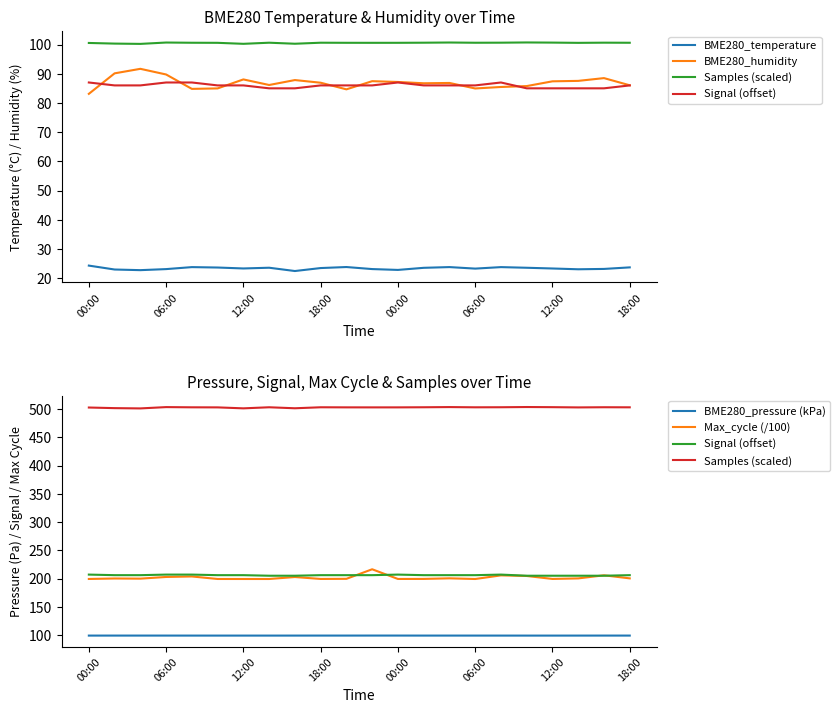

Reading right to left, extract all data points from this chart.

BME280_temperature: 23.7	23.1	23.0	23.3	23.5	23.8	23.2	23.8	23.5	22.8	23.1	23.8	23.4	22.4	23.6	23.3	23.6	23.8	23.1	22.7	22.9	24.3
BME280_humidity: 86.0	88.5	87.5	87.4	85.8	85.5	85.0	86.8	86.7	87.2	87.5	84.7	86.9	87.8	86.1	88.0	85.0	84.8	89.7	91.7	90.1	83.1
Samples (scaled): 503.0	503.2	502.9	503.3	503.6	503.2	503.1	503.5	503.1	502.9	502.9	503.0	503.1	501.4	503.1	501.2	502.9	503.1	503.4	501.1	501.6	502.7
Signal (offset): 206.0	205.0	205.0	205.0	205.0	207.0	206.0	206.0	206.0	207.0	206.0	206.0	206.0	205.0	205.0	206.0	206.0	207.0	207.0	206.0	206.0	207.0
BME280_pressure (kPa): 99.1	99.1	99.1	99.0	99.0	99.1	99.1	99.1	99.1	99.1	99.1	99.1	99.1	99.1	99.0	99.1	99.0	99.1	99.1	99.1	99.1	99.1
Max_cycle (/100): 200.3	205.8	200.3	199.3	204.6	205.6	199.2	200.4	199.3	199.3	216.4	199.5	199.3	202.7	199.2	199.2	199.2	203.7	202.8	199.8	200.1	199.3